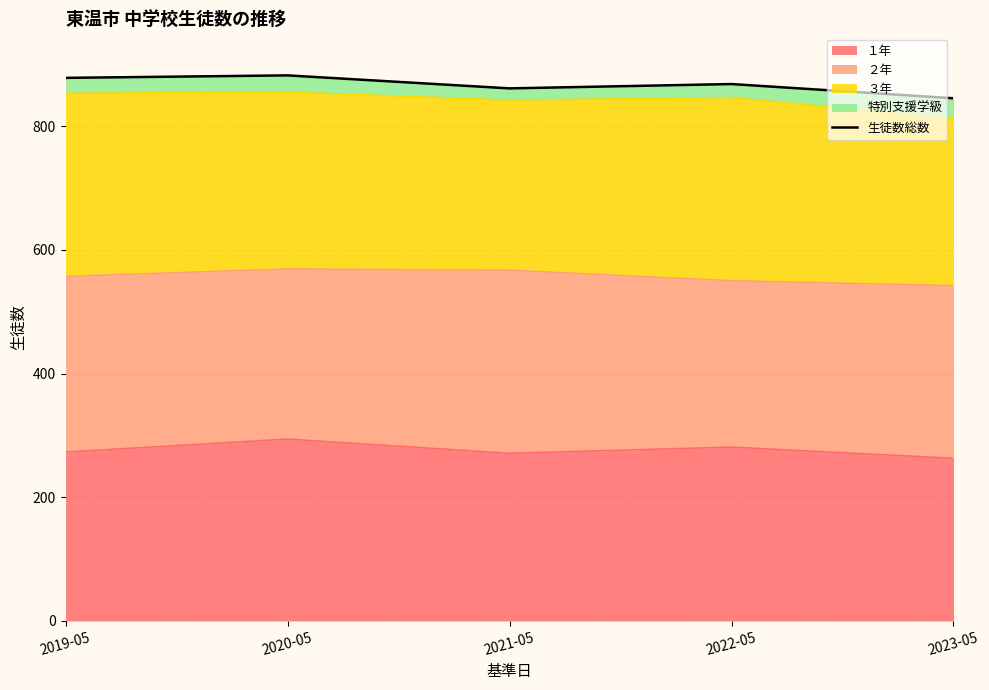

How many data points does each series have?

5